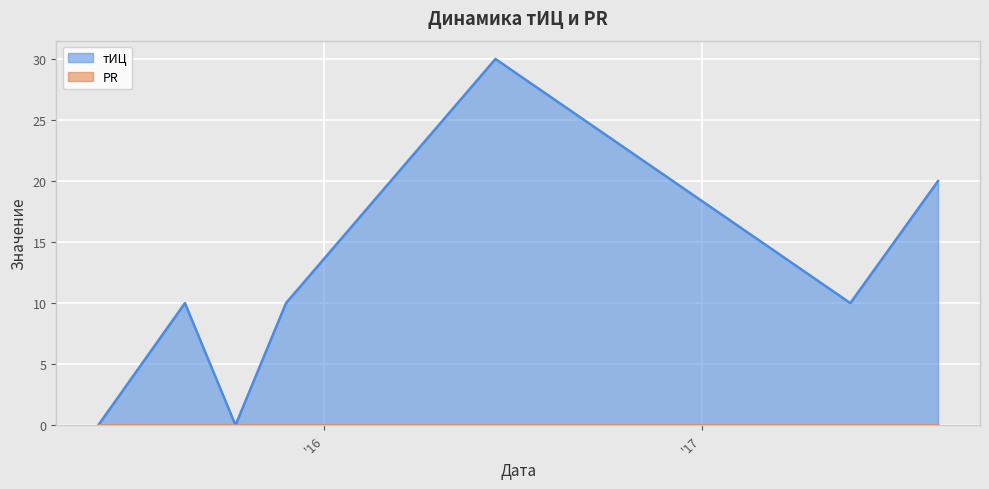

What position from the left is 2017-05-25?

6